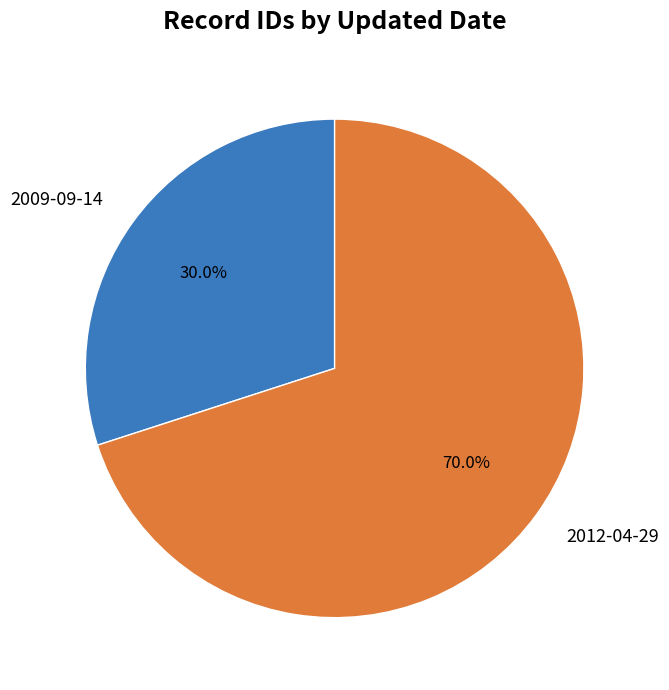

Which has a higher value, 2012-04-29 or 2009-09-14?

2012-04-29